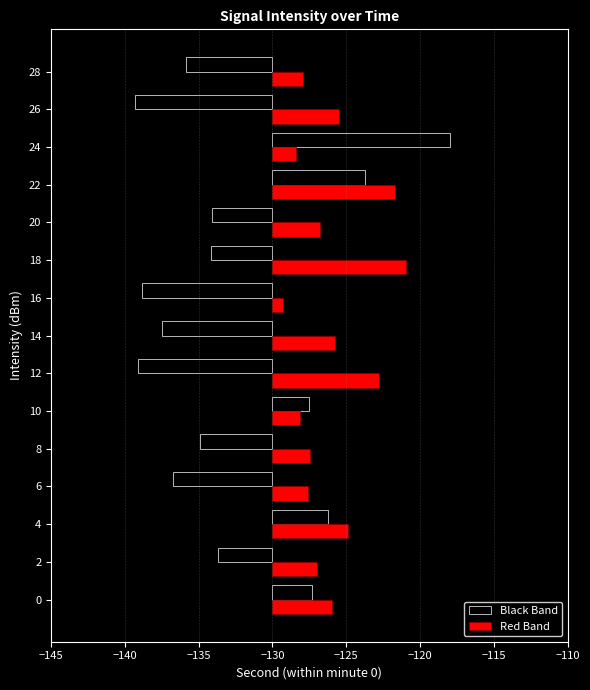

Are the bars grouped side by side (vs. stacked)?

Yes